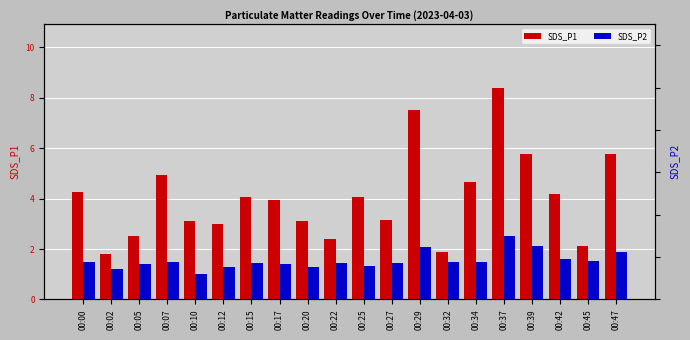

What is the spread (max minus min) of values at 00:45?

0.6